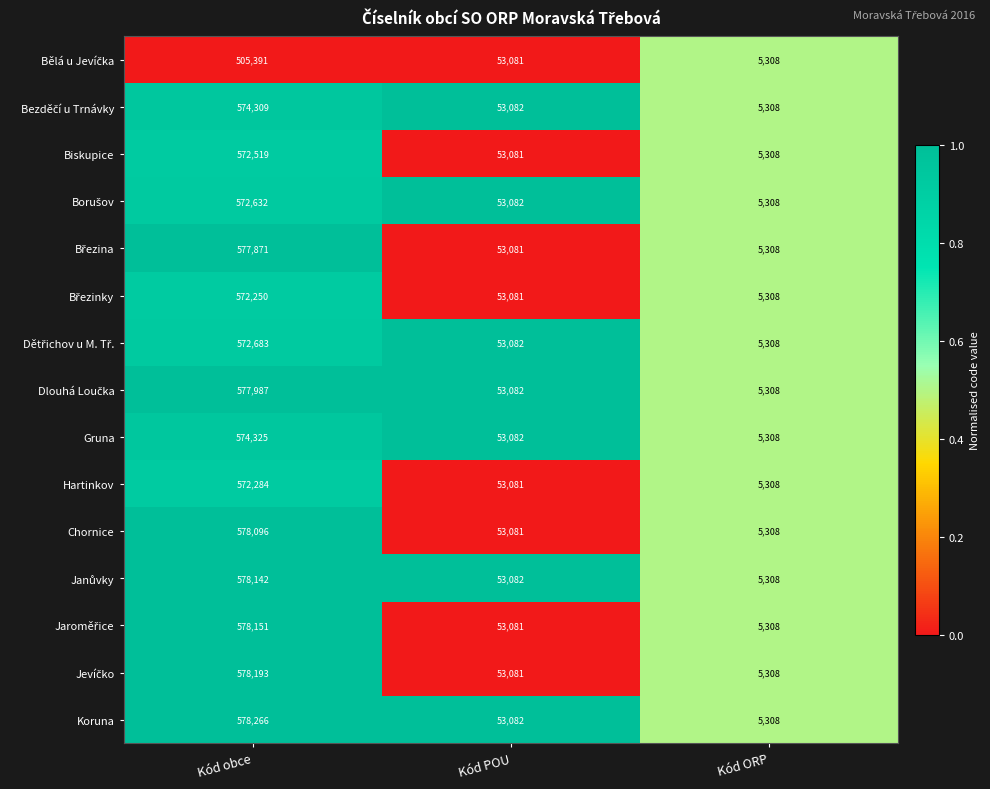

The value of Hartinkov at Kód obce is 572284. True or false?

True